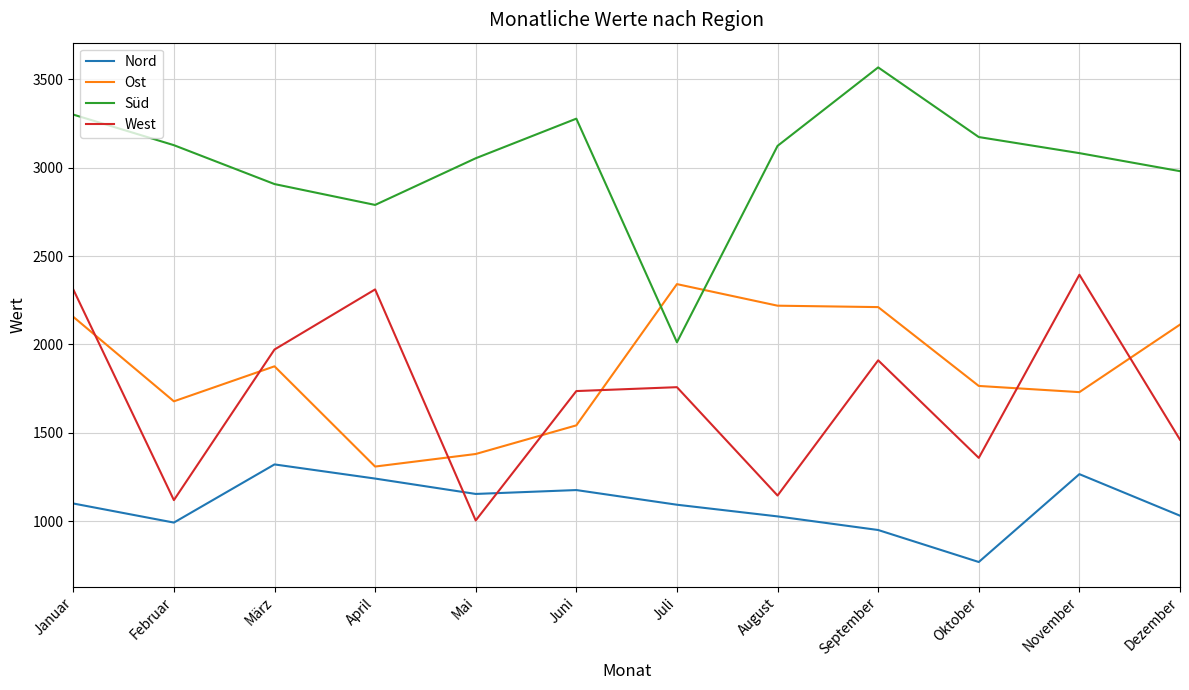

Which series has the largest total across all categories?

Süd